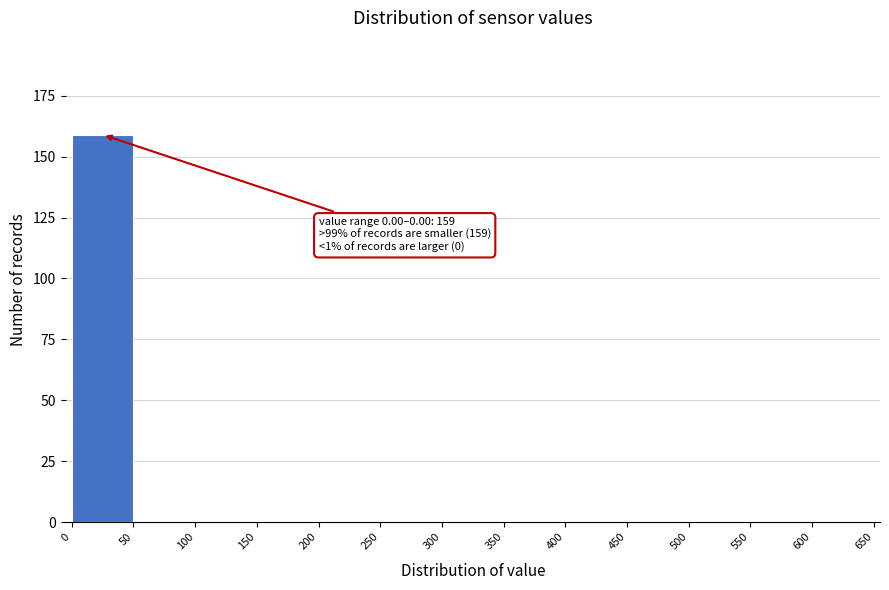

Over which range of the x-axis is the bar tallest?

0 to 50